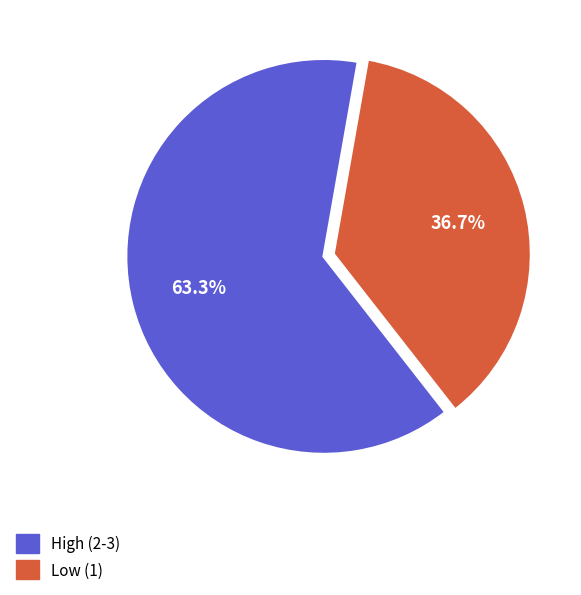

To the nearest percent, what is the difference between the largest and smallest slice percentages?

27%